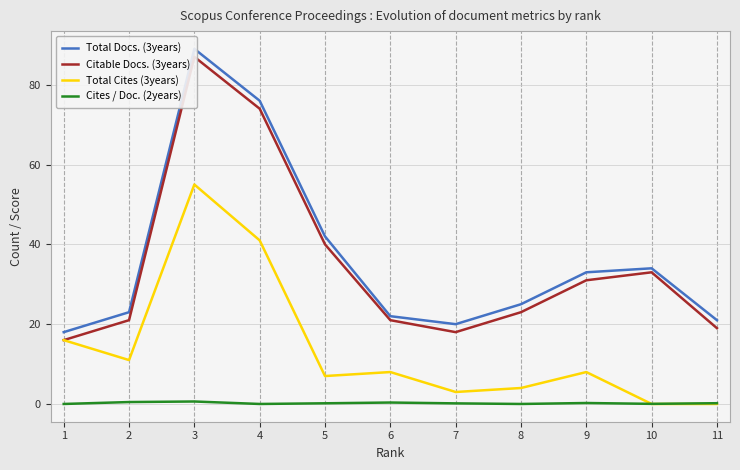

How many distinct data groups are displayed?

4